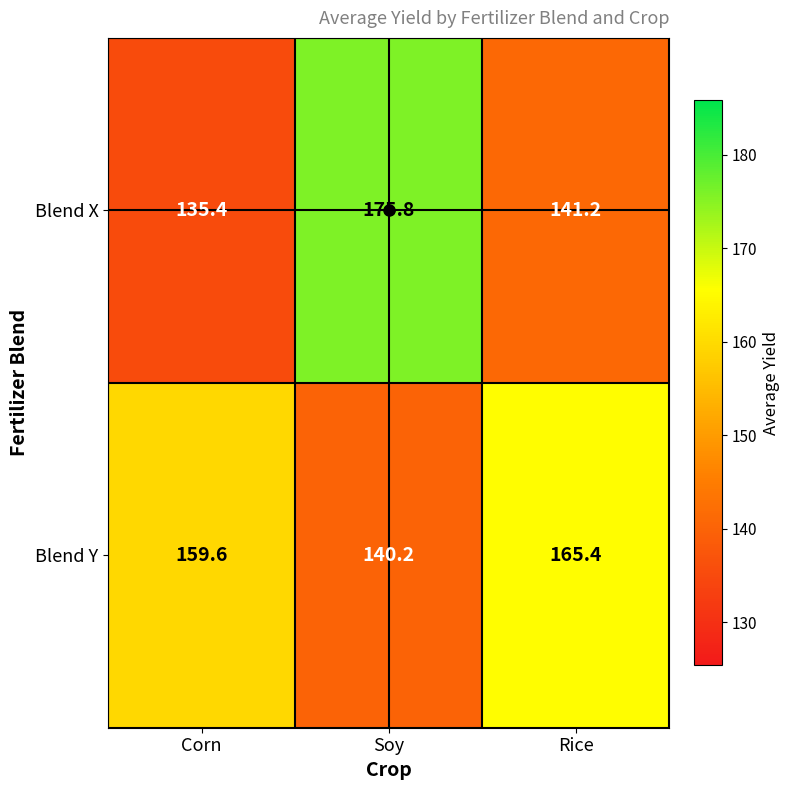

How many values in the Blend Y series exceed 159?

2